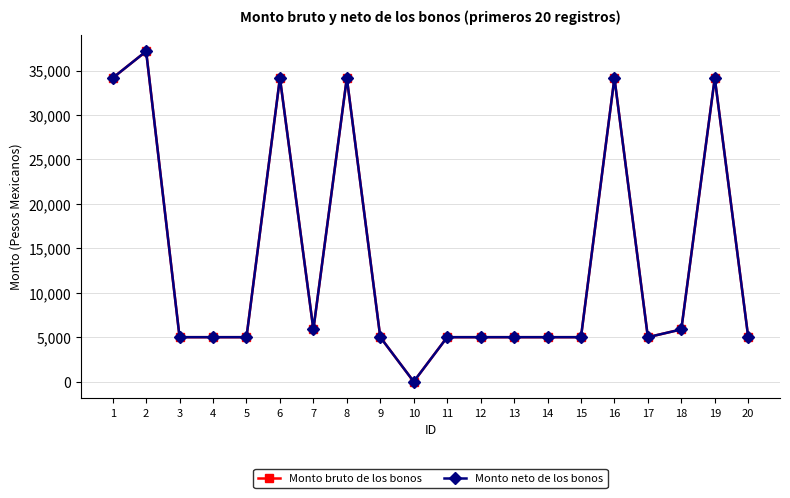

How many lines are shown in the chart?

2